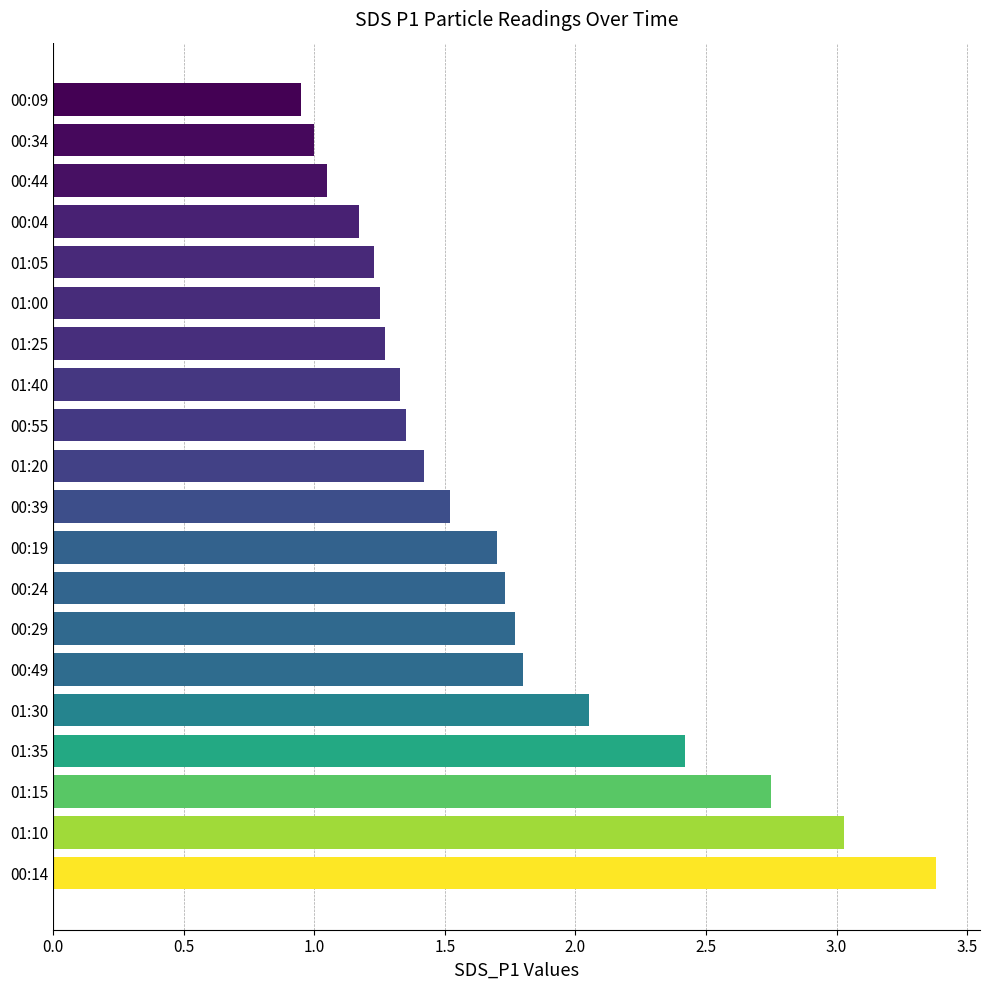

How many distinct data groups are displayed?

1